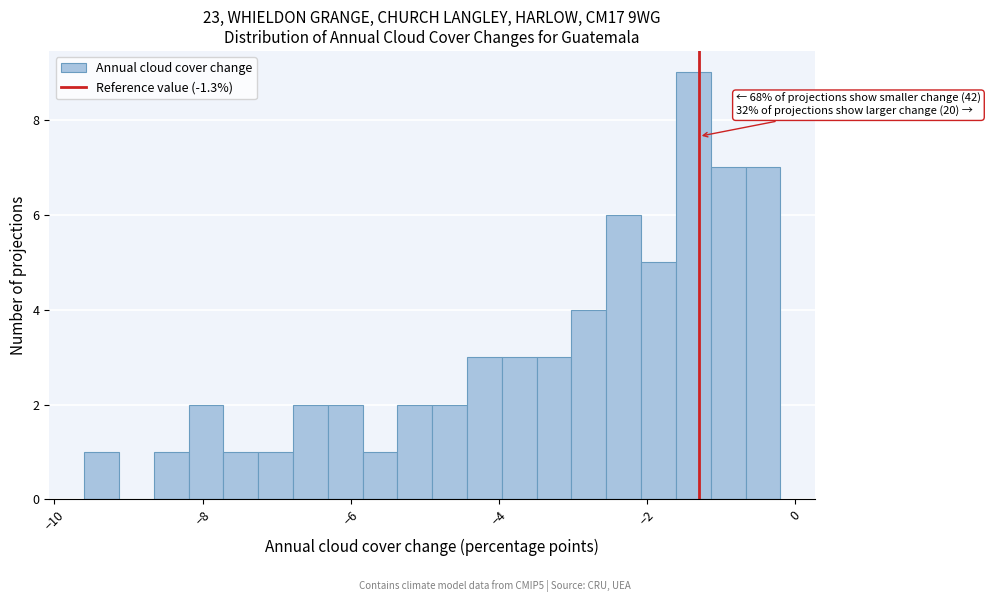

Read against the x-axis, roughly where is the centre of the tallest bar?

-1.4